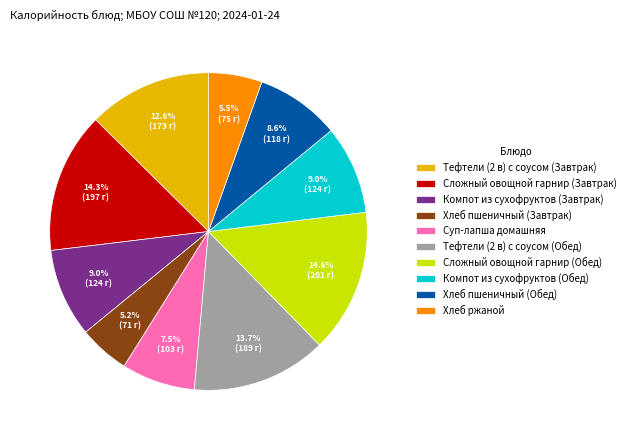

To the nearest percent, what is the average slice percentage?

10%